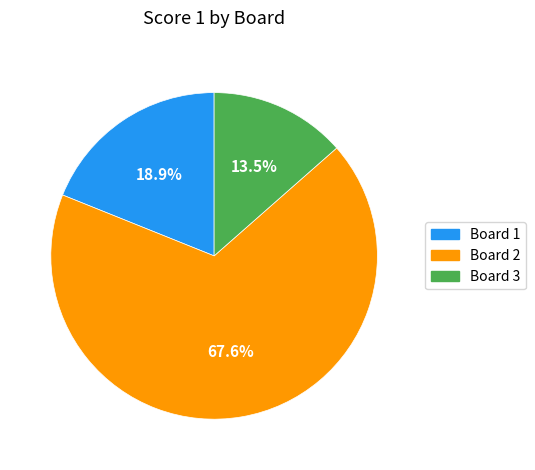

Is there any slice that represents more than half of the pie?

Yes